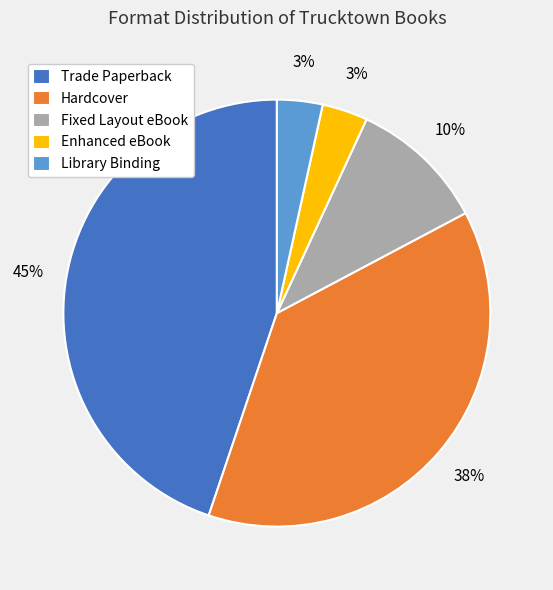

What percentage is the Enhanced eBook slice, to the nearest percent?

3%